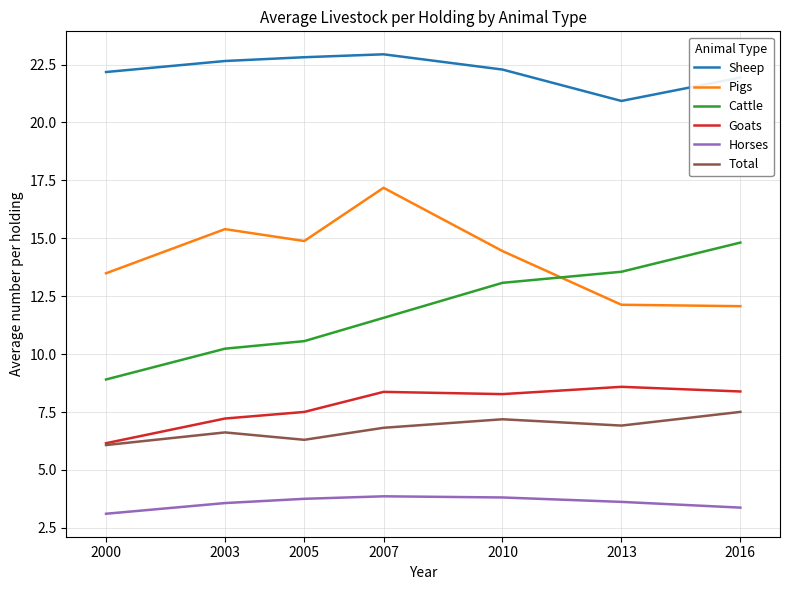

At which label is Sheep closest to 21?

2013